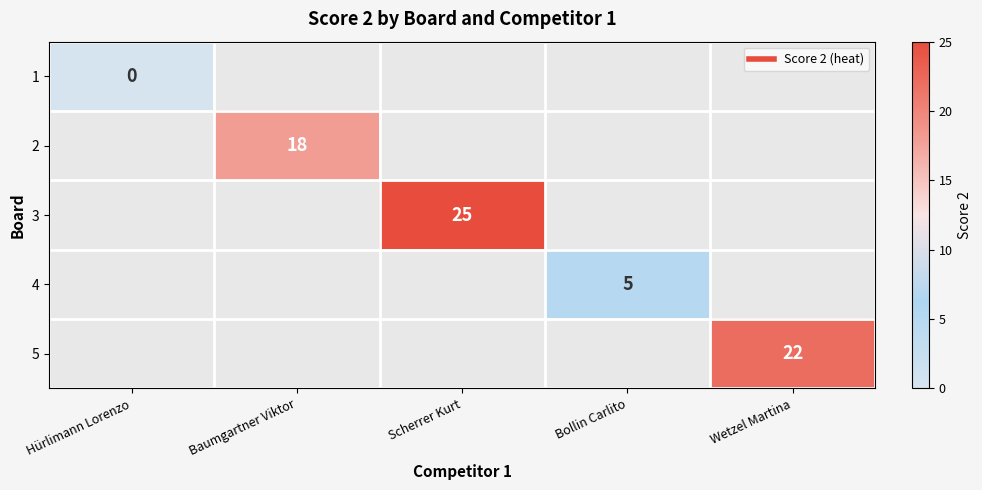

Which category has the highest value in the 2 series?

Hürlimann Lorenzo